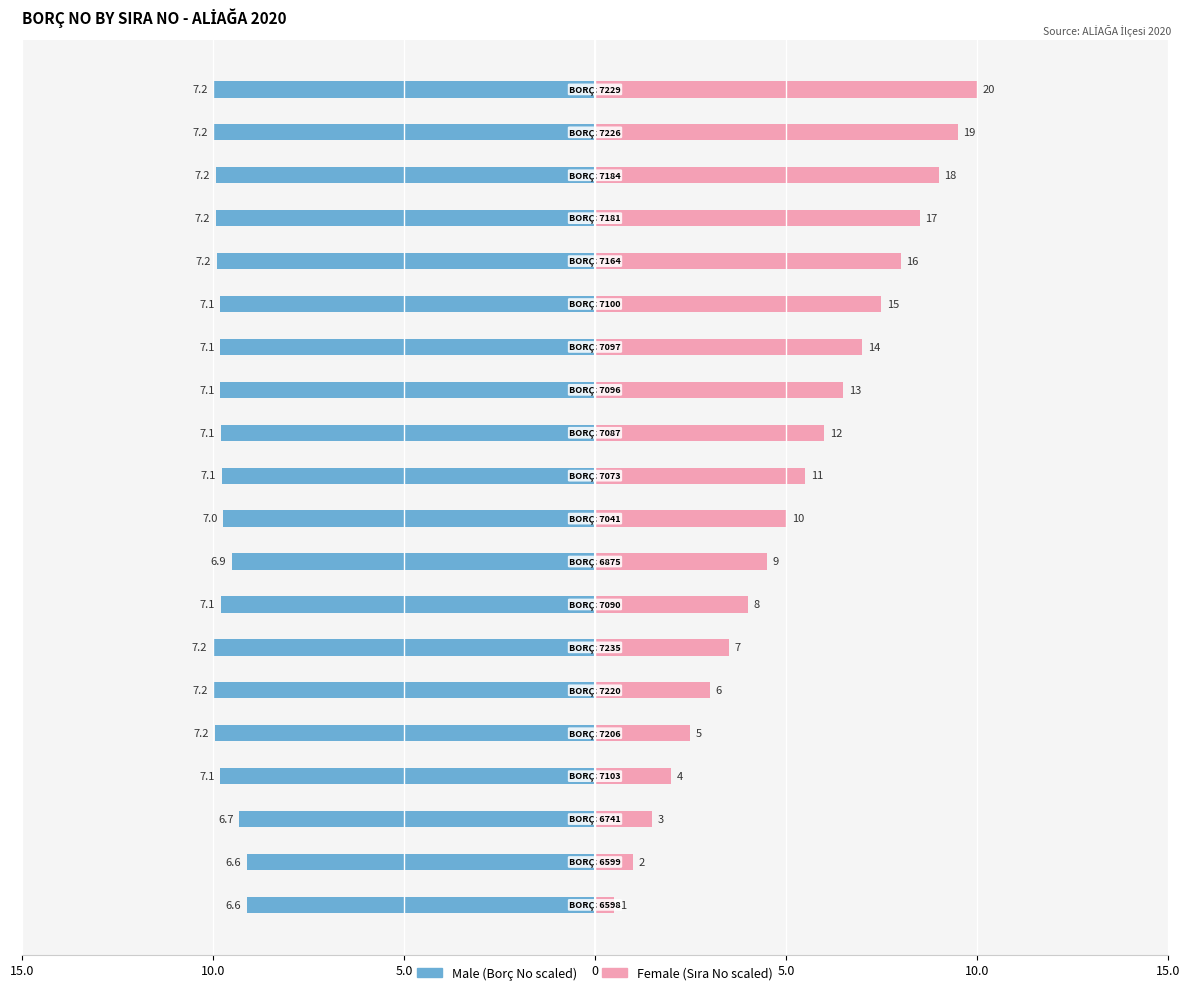

What is the greatest value displayed?

10.0